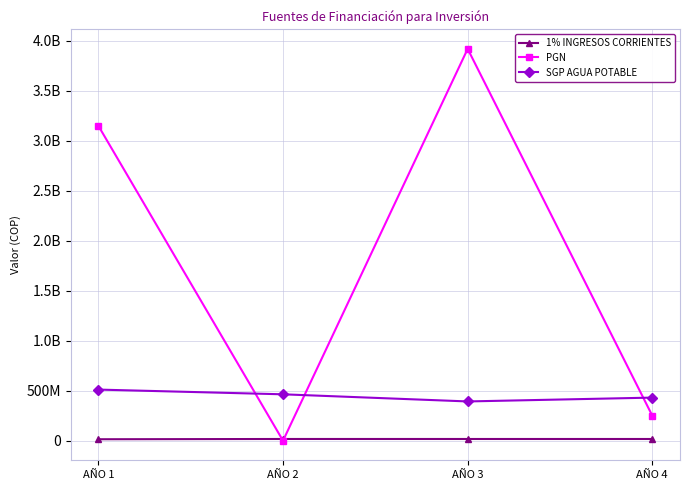

At which label does 1% INGRESOS CORRIENTES first exceed 17000000?

AÑO 2